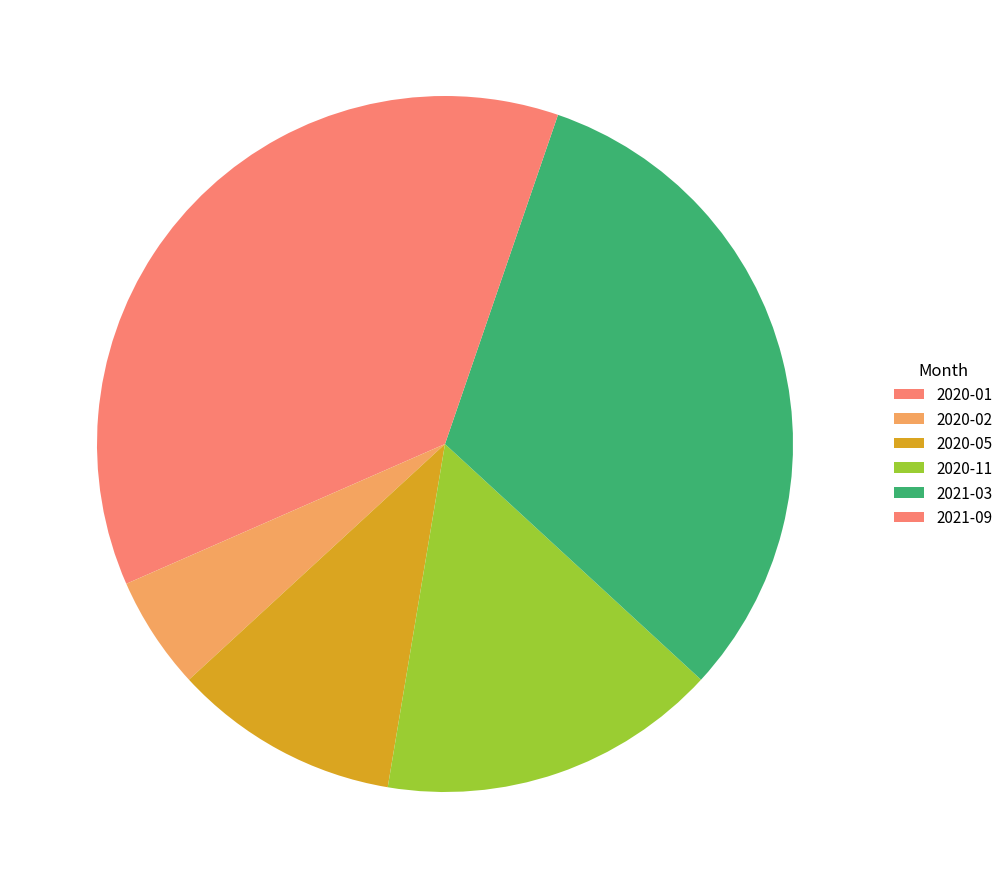

How many slices are in this pie chart?

6